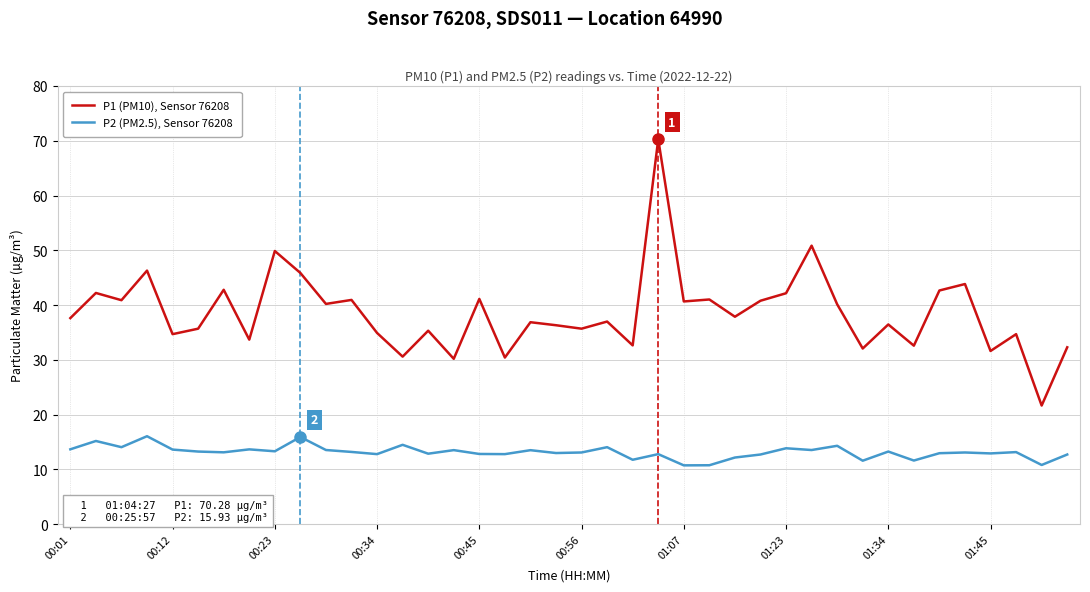

True or false: P1 (PM10), Sensor 76208 and P2 (PM2.5), Sensor 76208 intersect in this chart.

False